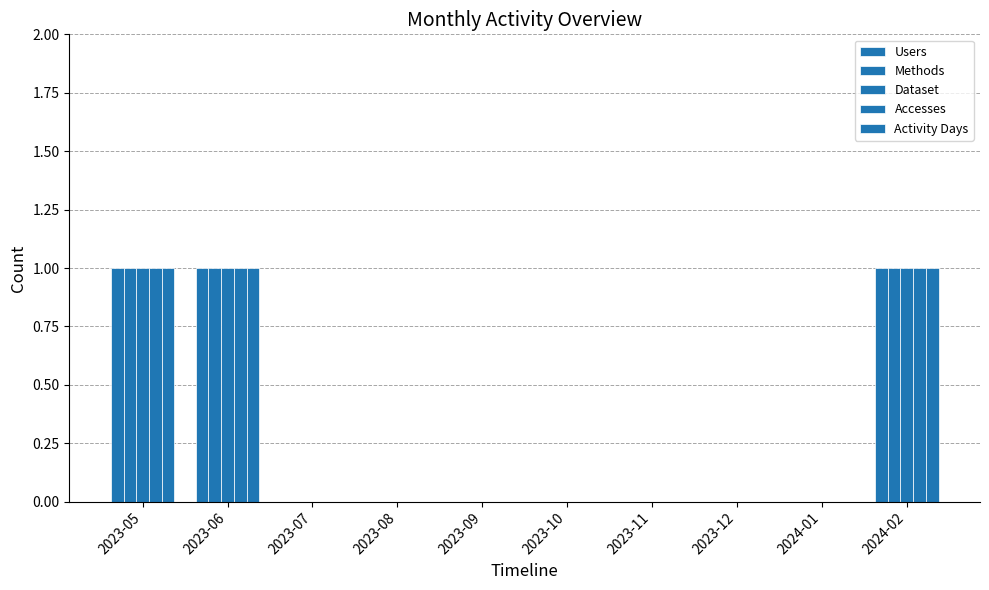

List the labels in order of Activity Days value, smallest first.

2023-07, 2023-08, 2023-09, 2023-10, 2023-11, 2023-12, 2024-01, 2023-05, 2023-06, 2024-02